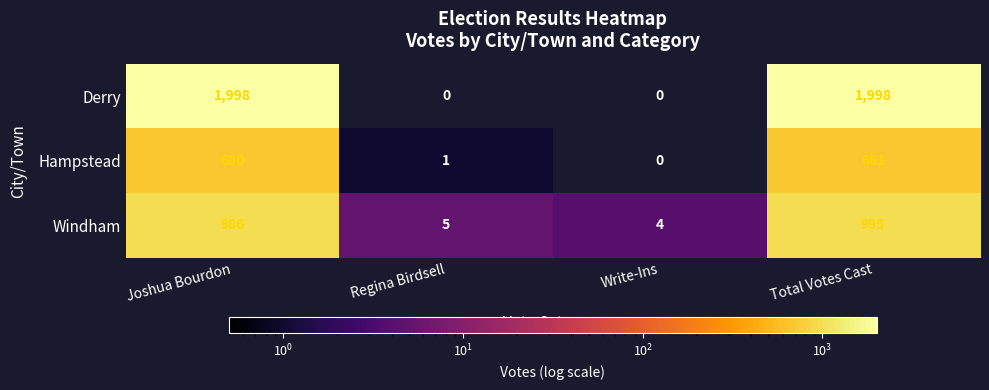

Is it true that Windham equals 5 at Regina Birdsell?

True